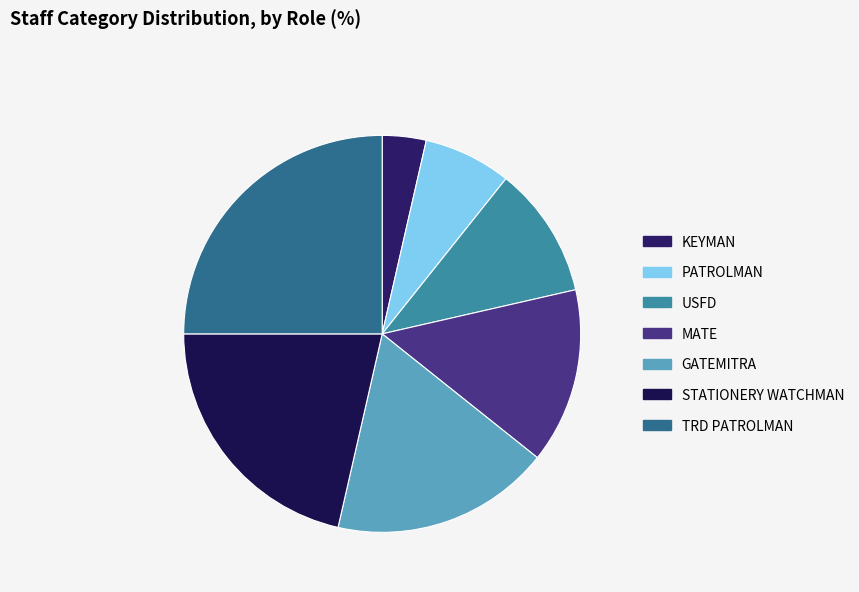

To the nearest percent, what is the average slice percentage?

14%